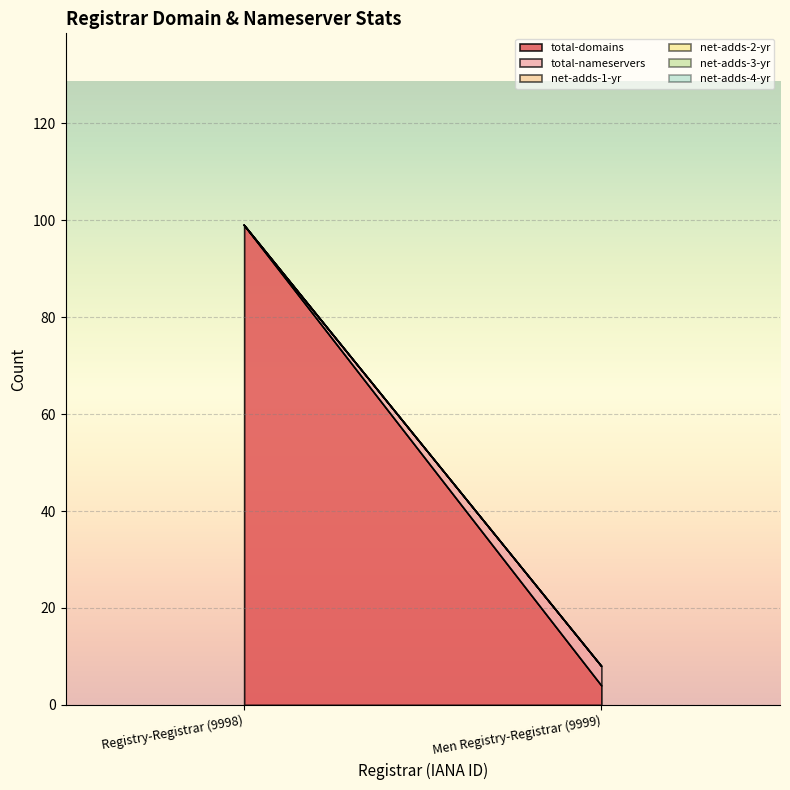

Between Registry-Registrar (9998) and Men Registry-Registrar (9999), which is larger?

Registry-Registrar (9998)